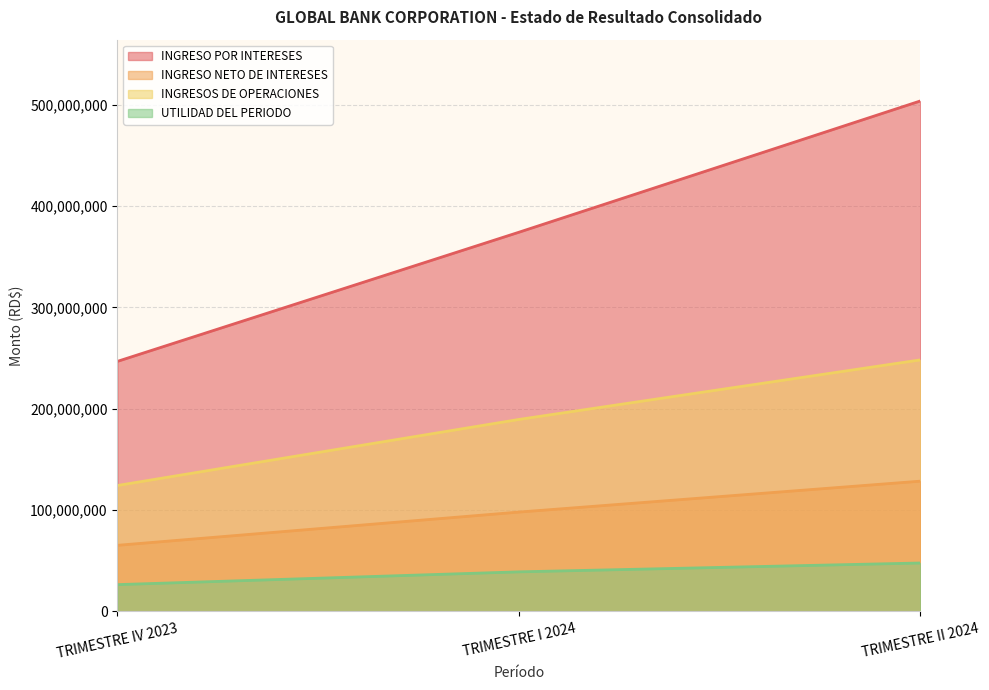

Between TRIMESTRE II 2024 and TRIMESTRE I 2024, which is larger?

TRIMESTRE II 2024